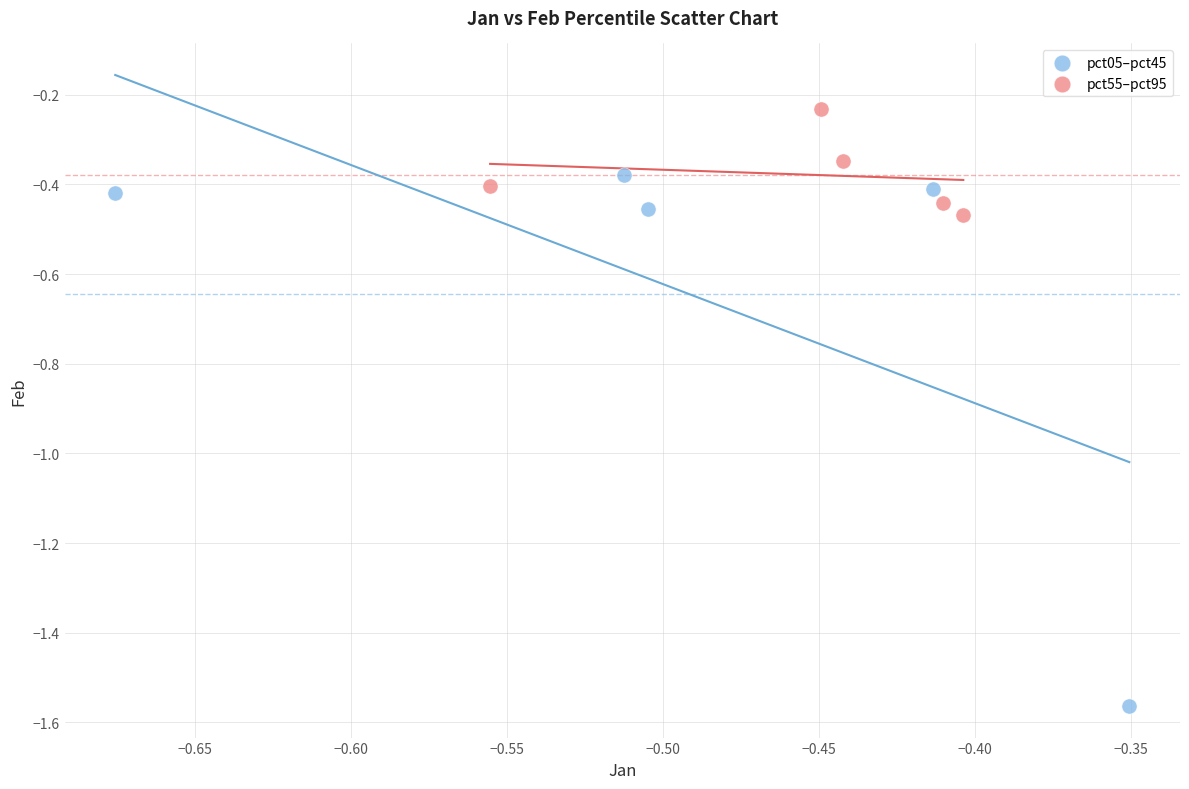

Which series reaches the minimum Y coordinate?

pct05–pct45